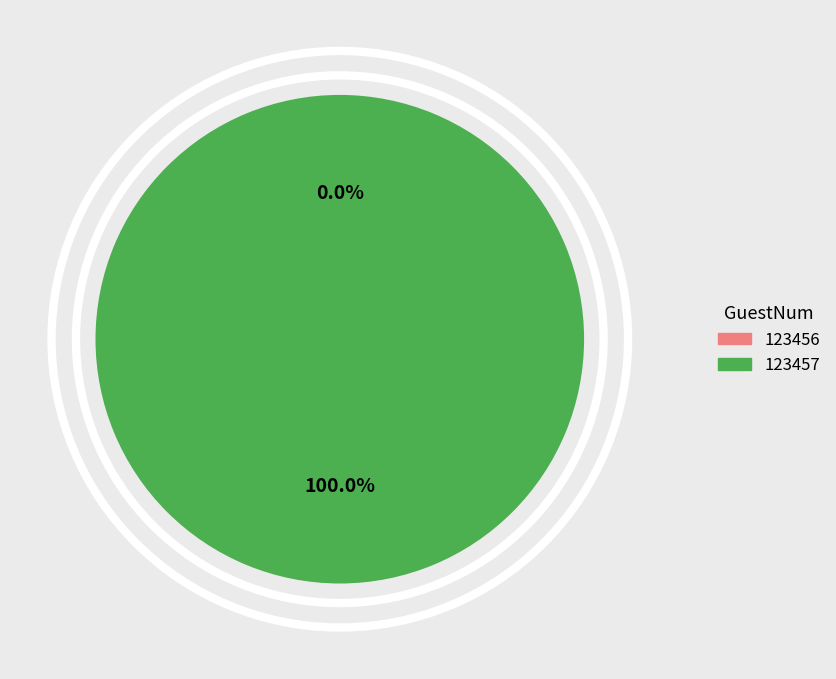

Is it true that 123456 is 0% of the pie?

True